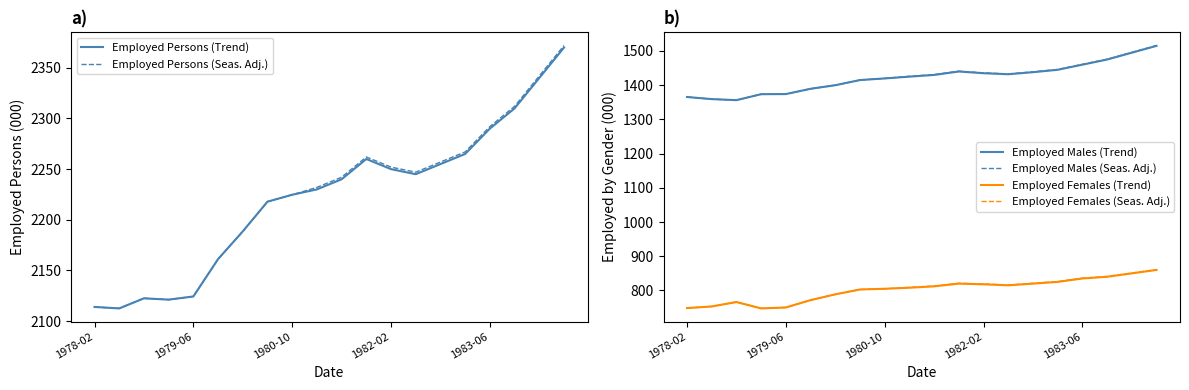

What is the lowest value of the Employed Persons (Trend) series?

2112.5